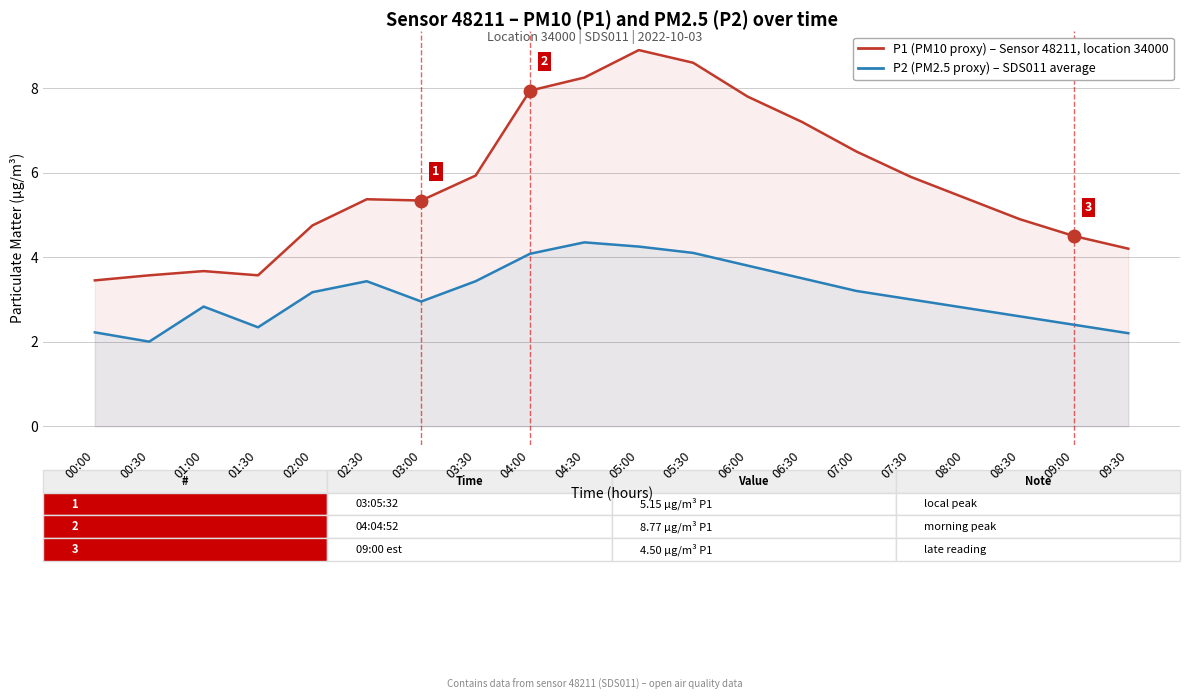

What is the difference between the highest and lowest values at 05:30?

4.5